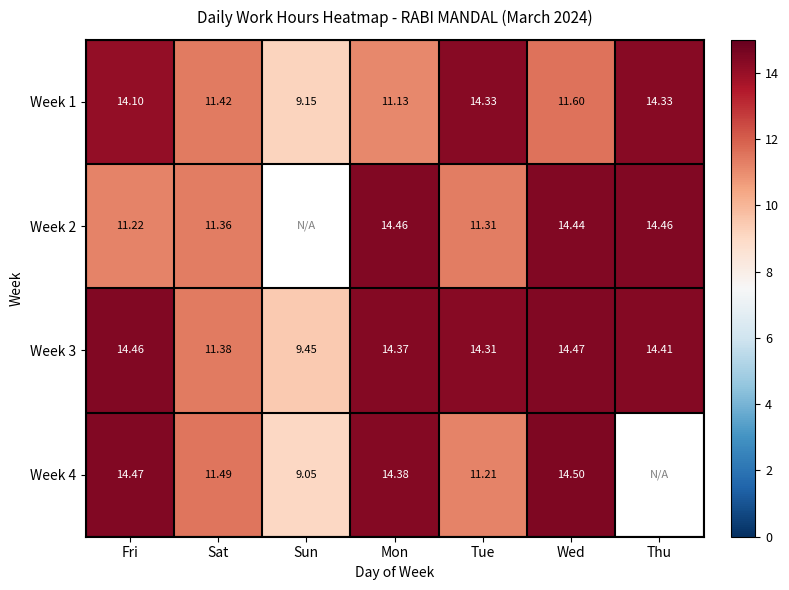

How many values in the Week 3 series exceed 14?

5